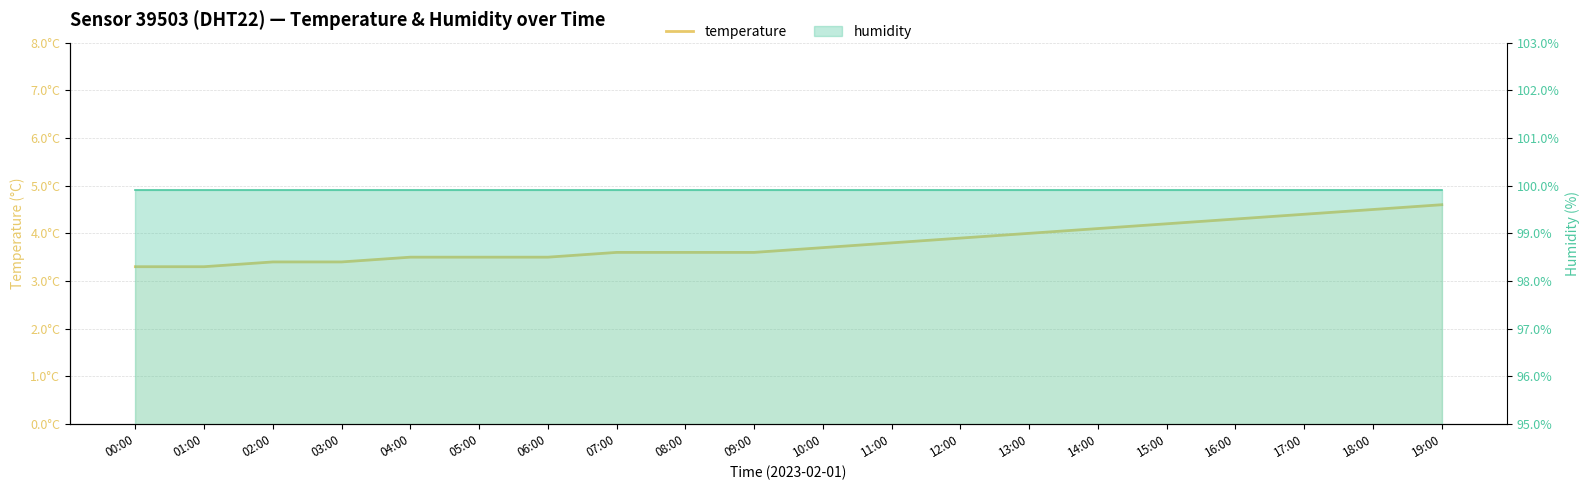

Reading right to left, transcribe all the data shown in this chart.

4.6	4.5	4.4	4.3	4.2	4.1	4.0	3.9	3.8	3.7	3.6	3.6	3.6	3.5	3.5	3.5	3.4	3.4	3.3	3.3